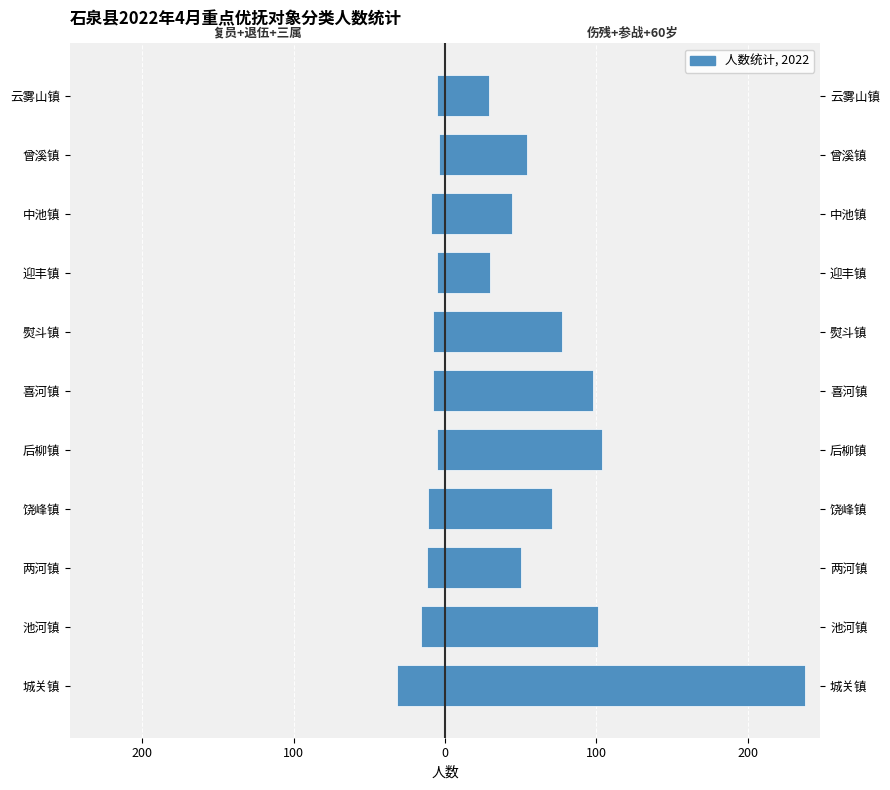

How many groups of bars are there?

11